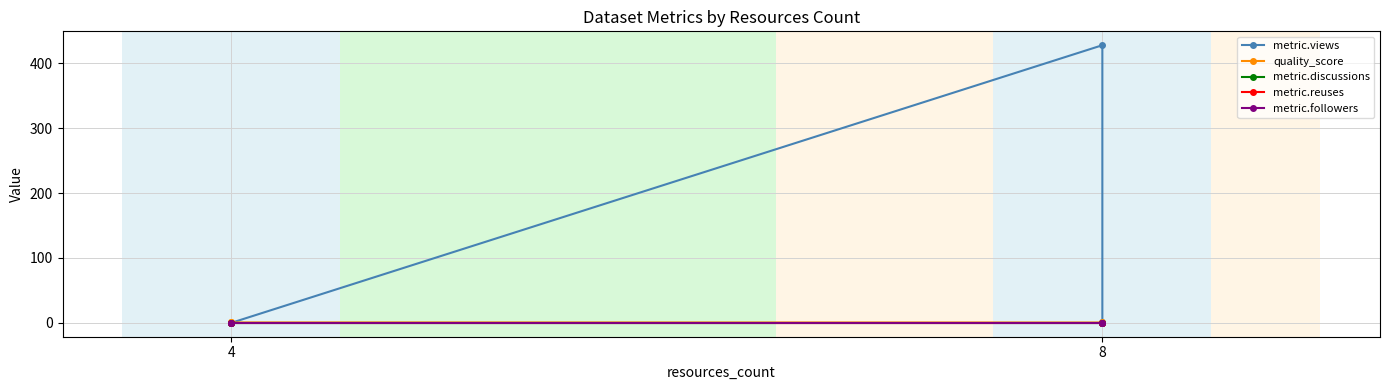

What are all the series names shown in the legend?

metric.views, quality_score, metric.discussions, metric.reuses, metric.followers